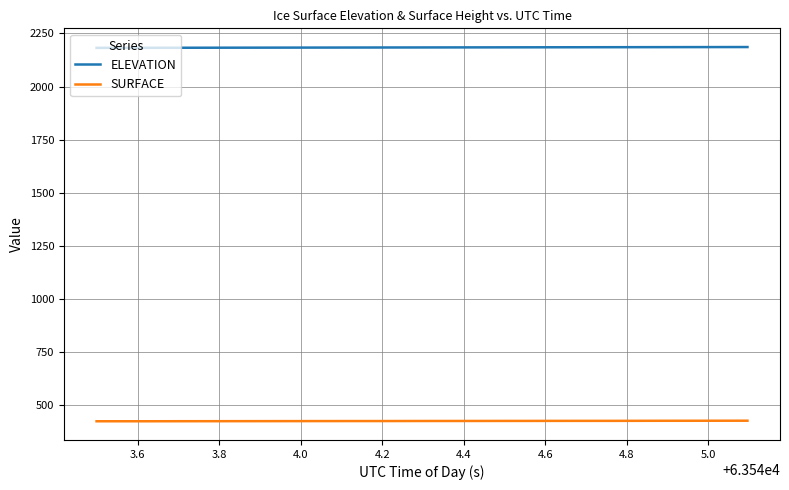

What is the greatest value displayed?

2185.8